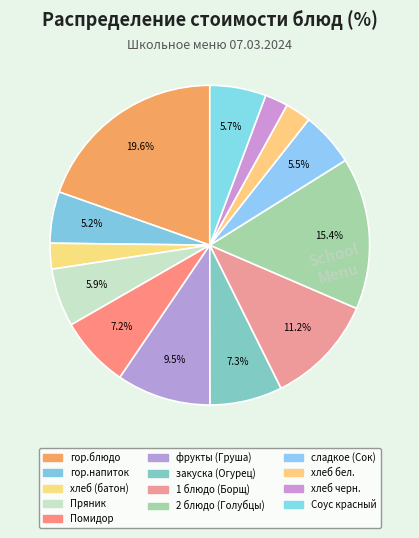

Count the number of slices in the pie.

13